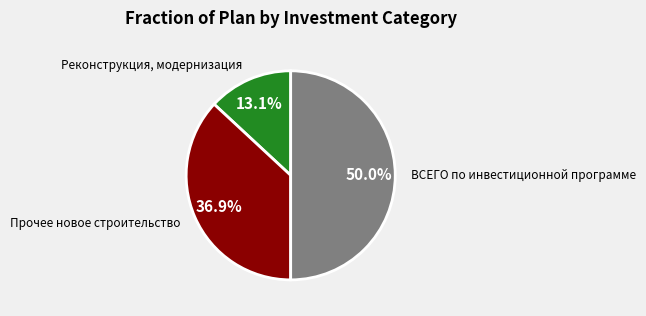

How many slices are in this pie chart?

3